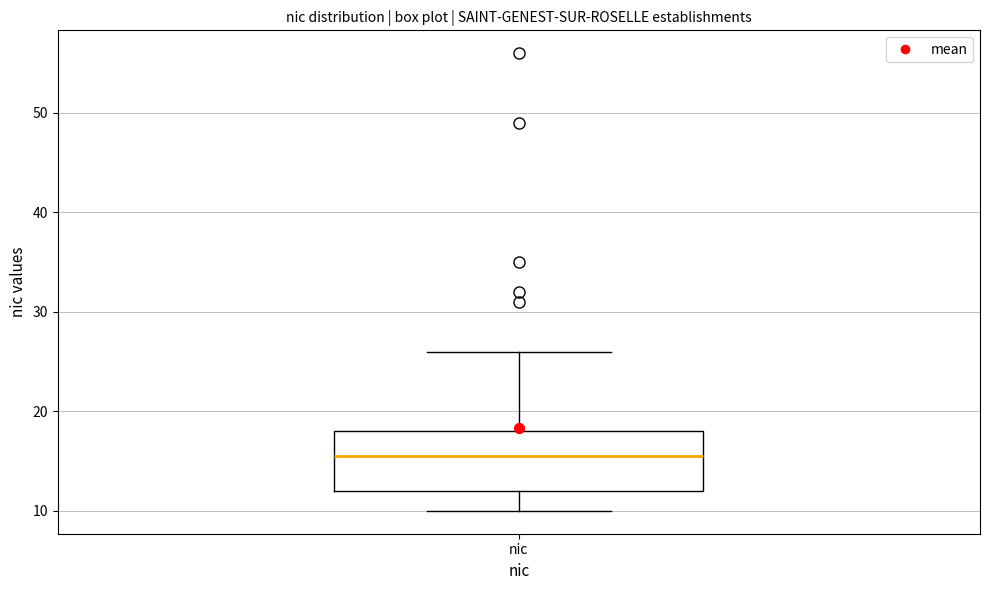

Read this box plot against the y-axis: the position of the median line, the range covered by the box, and the ends of both whiskers. The values are not printed on the chart, so give them approximately, as read against the axis.

median 16, box 12 to 18, whiskers 10 to 26